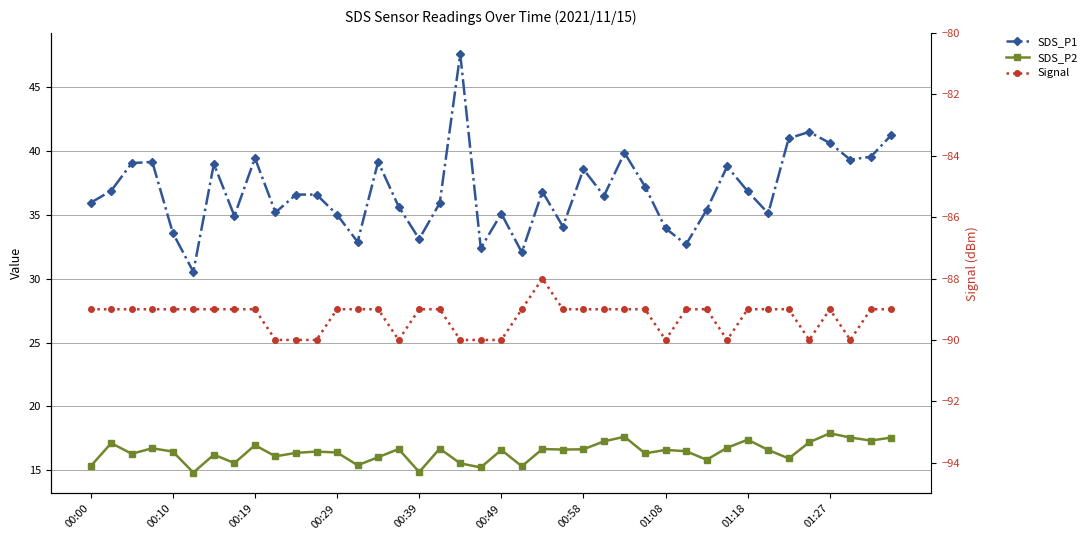

Is the value of Signal at 38 greater than the value of SDS_P1 at 19?

No